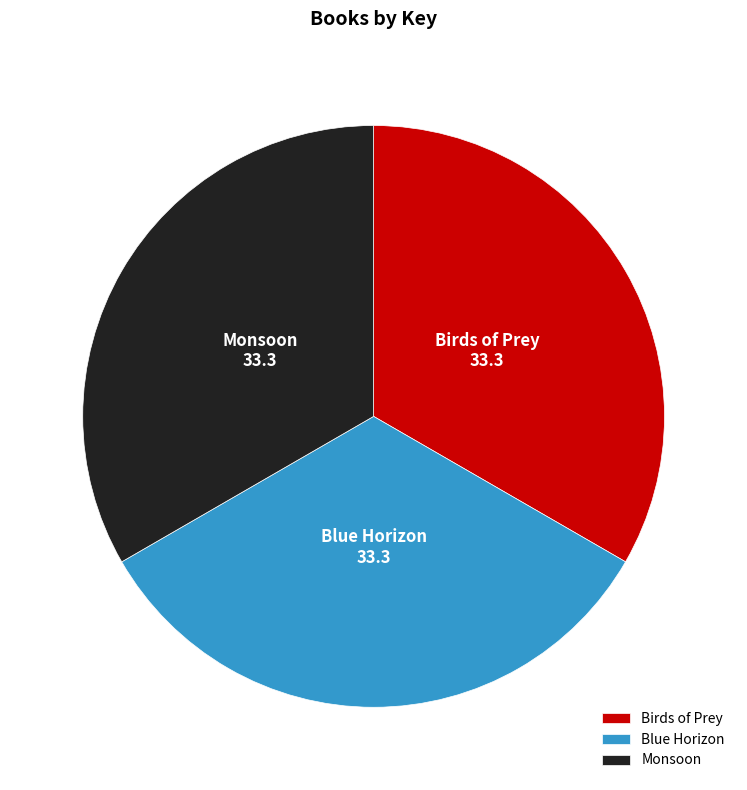

What is the ratio of the value at Birds of Prey to the value at Blue Horizon?

1.0